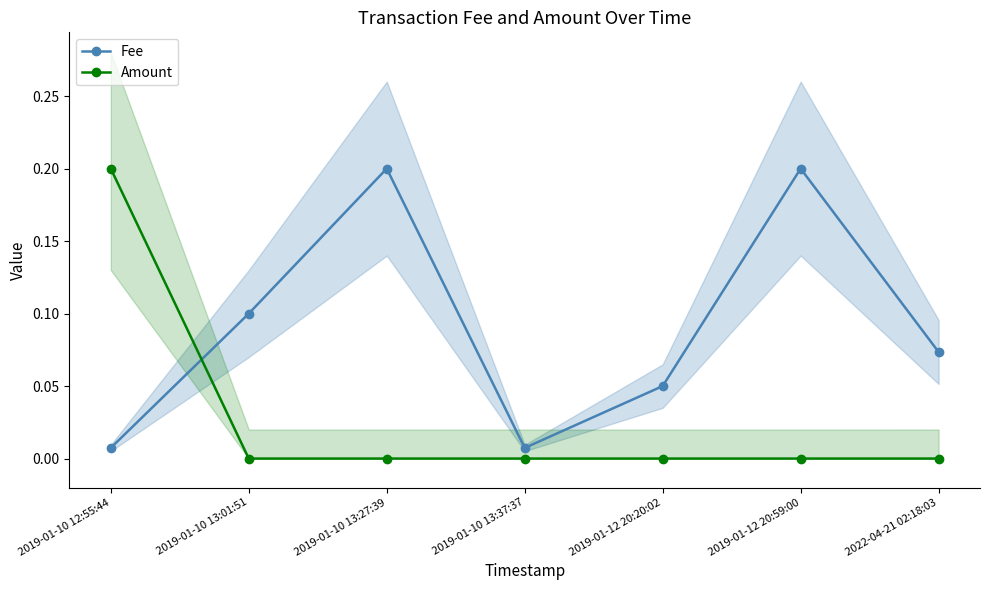

How many positive values does the Amount series have?

2